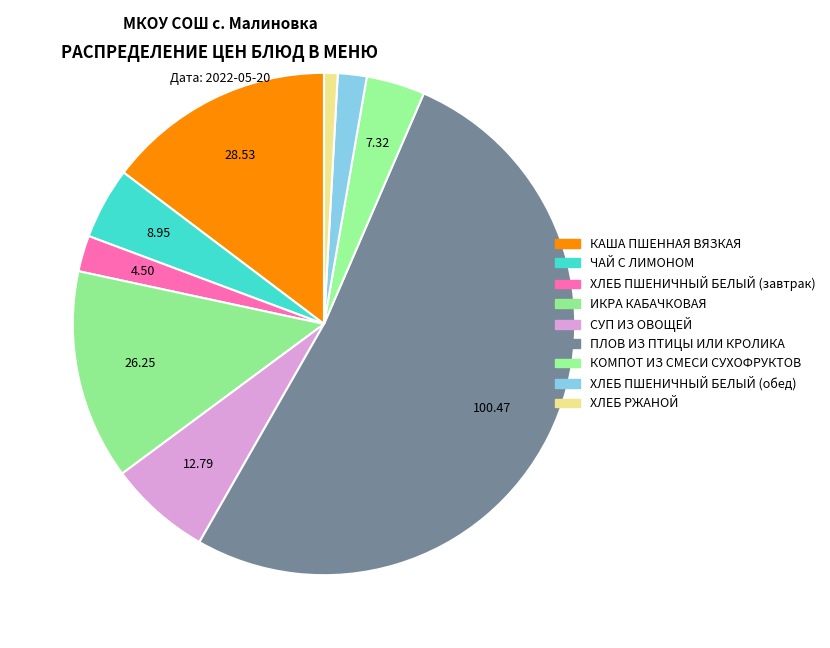

To the nearest percent, what portion does ПЛОВ ИЗ ПТИЦЫ ИЛИ КРОЛИКА represent?

52%